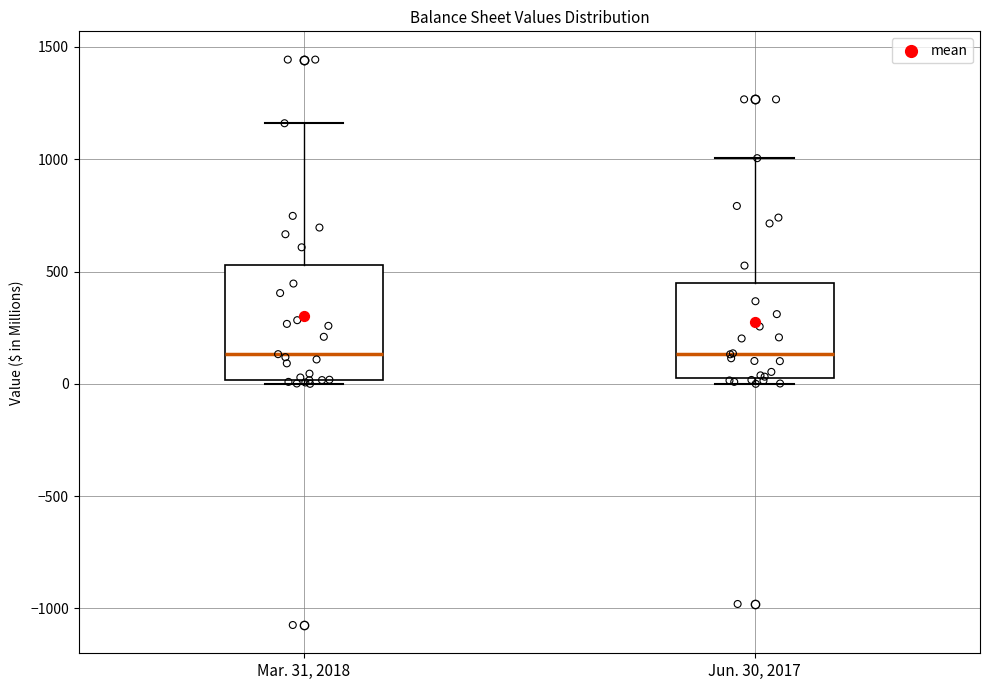

Where is the lower edge of the box for Mar. 31, 2018 on the y-axis? The values are not printed on the chart, so give them approximately, as read against the axis.

0